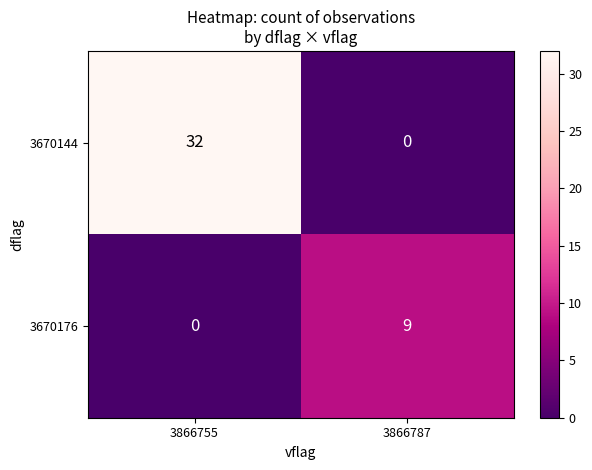

Reading left to right, list all the values displayed in this chart.

3670144: 32	0
3670176: 0	9